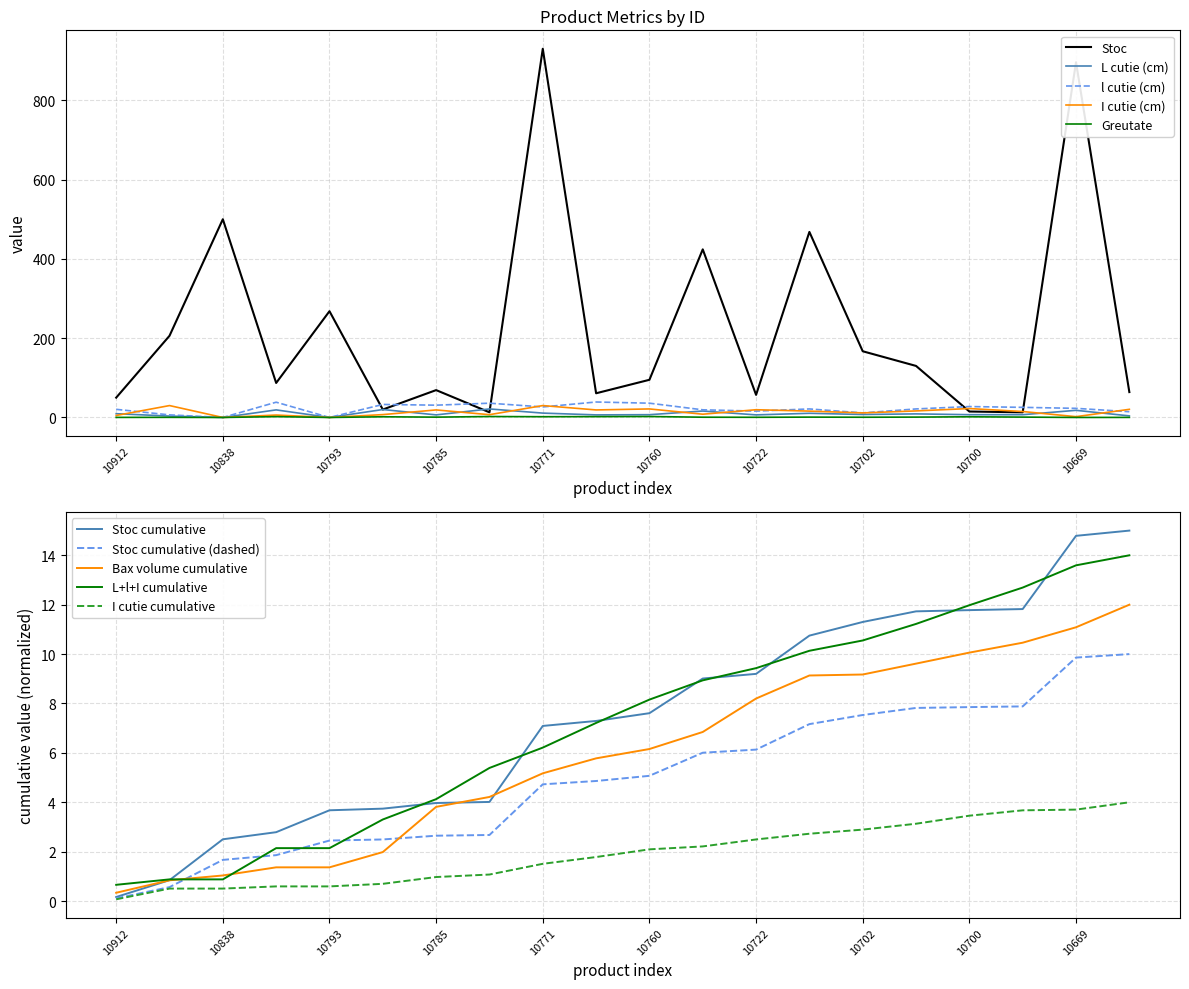

What are all the series names shown in the legend?

Stoc, Greutate, L cutie (cm), l cutie (cm), I cutie (cm)